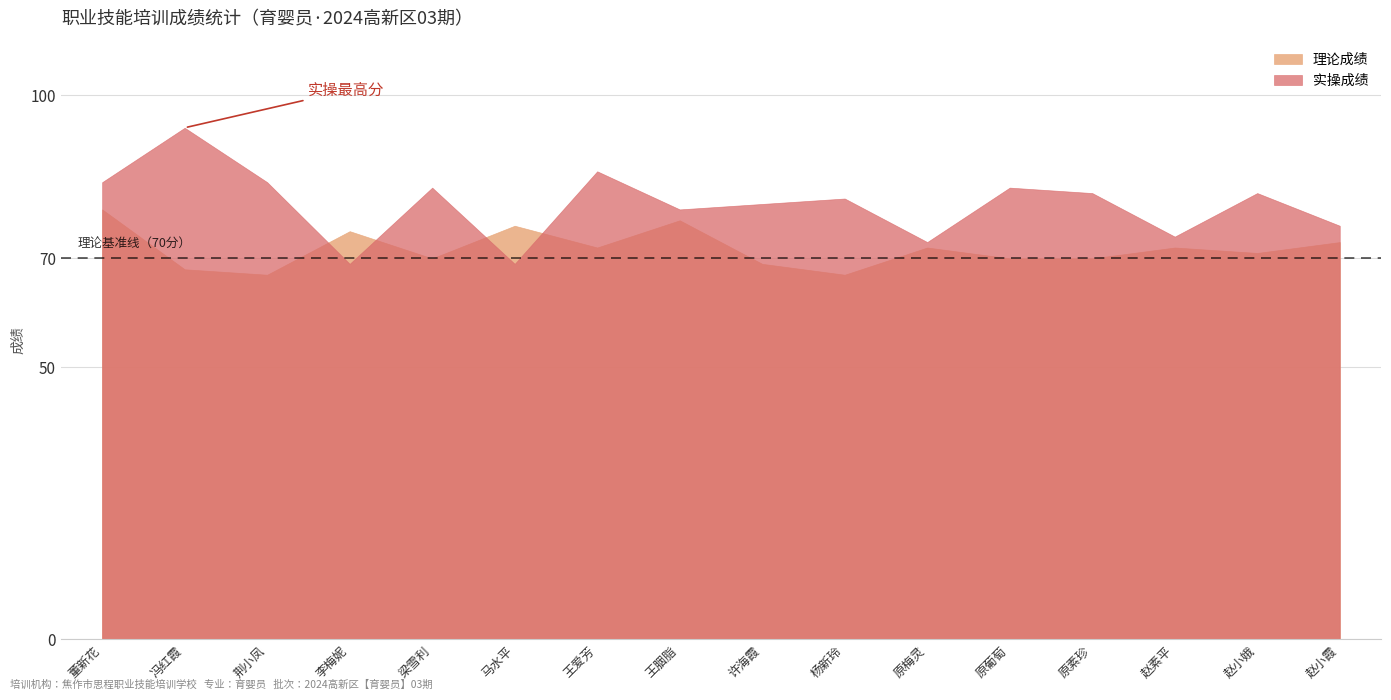

Is the value of 理论成绩 at 王胭脂 greater than the value of 实操成绩 at 董新花?

No